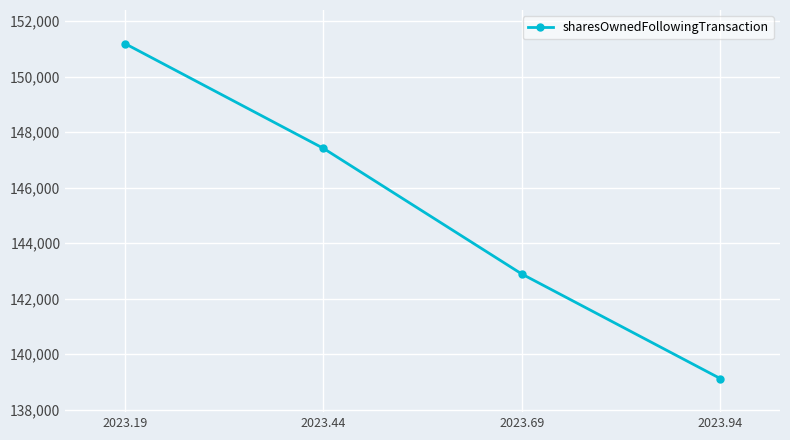

Reading left to right, list all the values displayed in this chart.

2023.19=151194	2023.44=147418	2023.69=142887	2023.94=139119